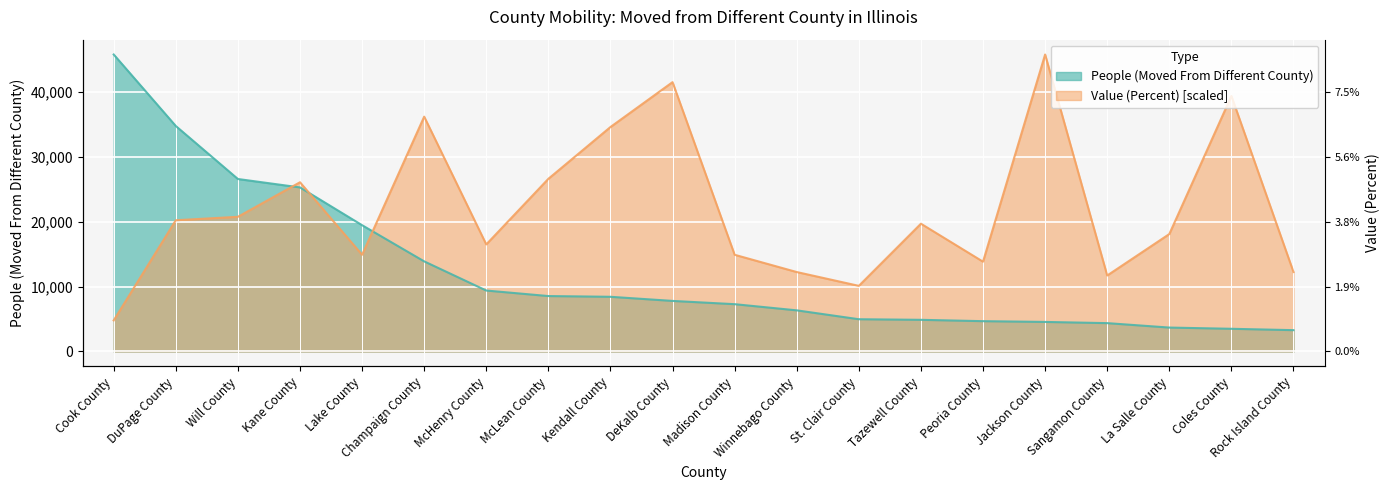

Count the number of categories in the chart.

20